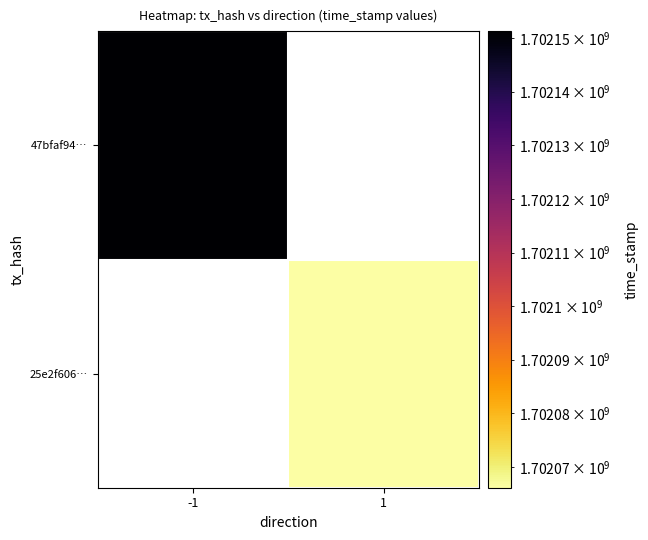

Which series has the largest range (max minus min)?

47bfaf94…